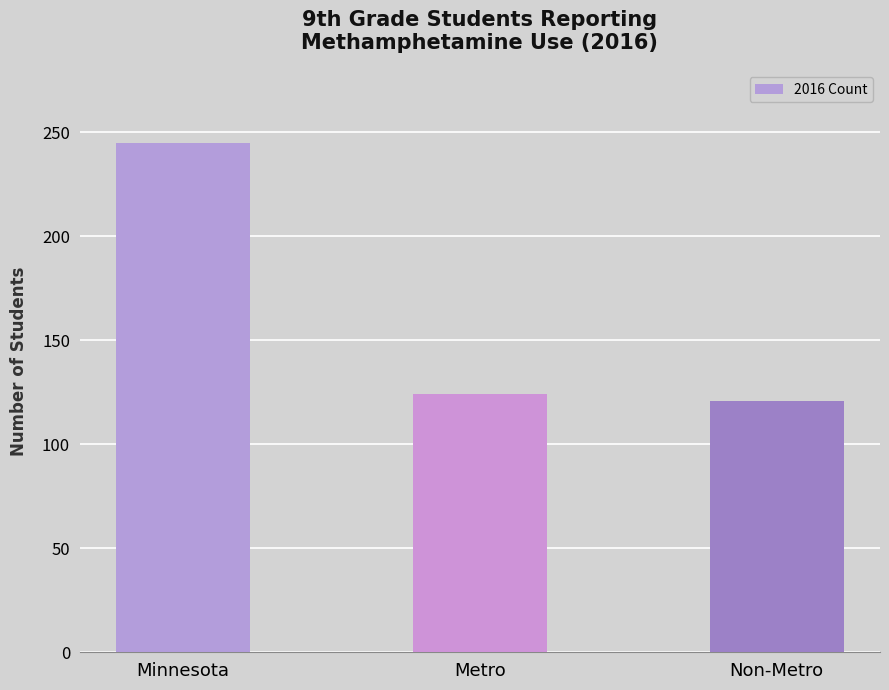

What is the change in value from Minnesota to Metro?

-121